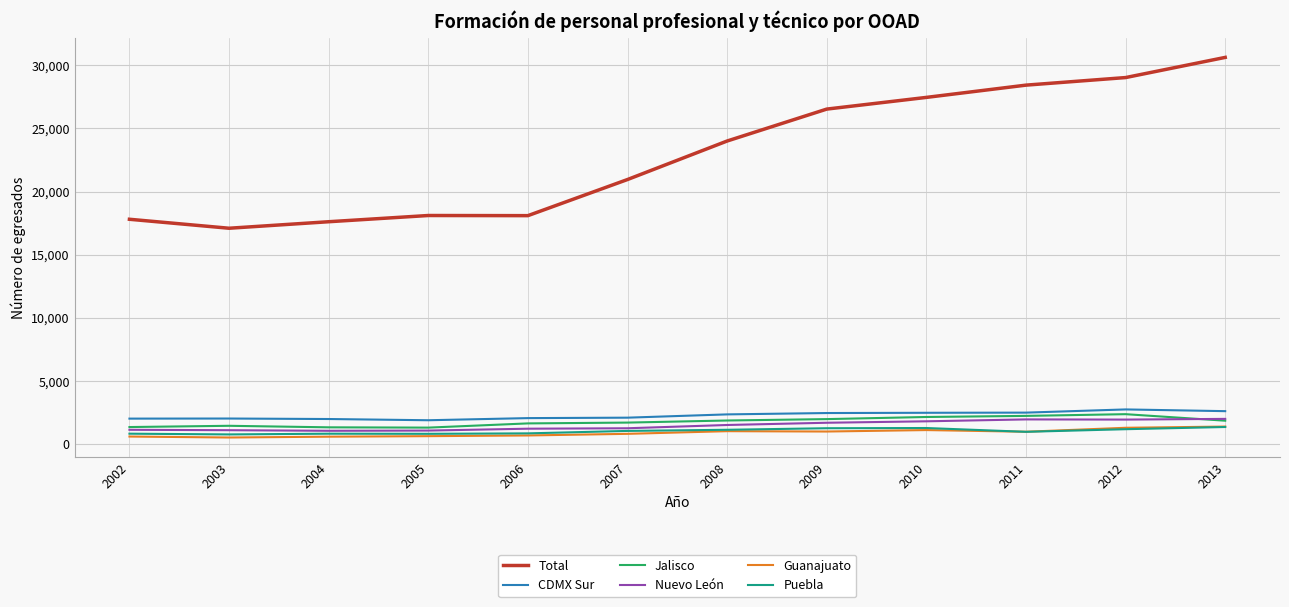

How many distinct data groups are displayed?

6